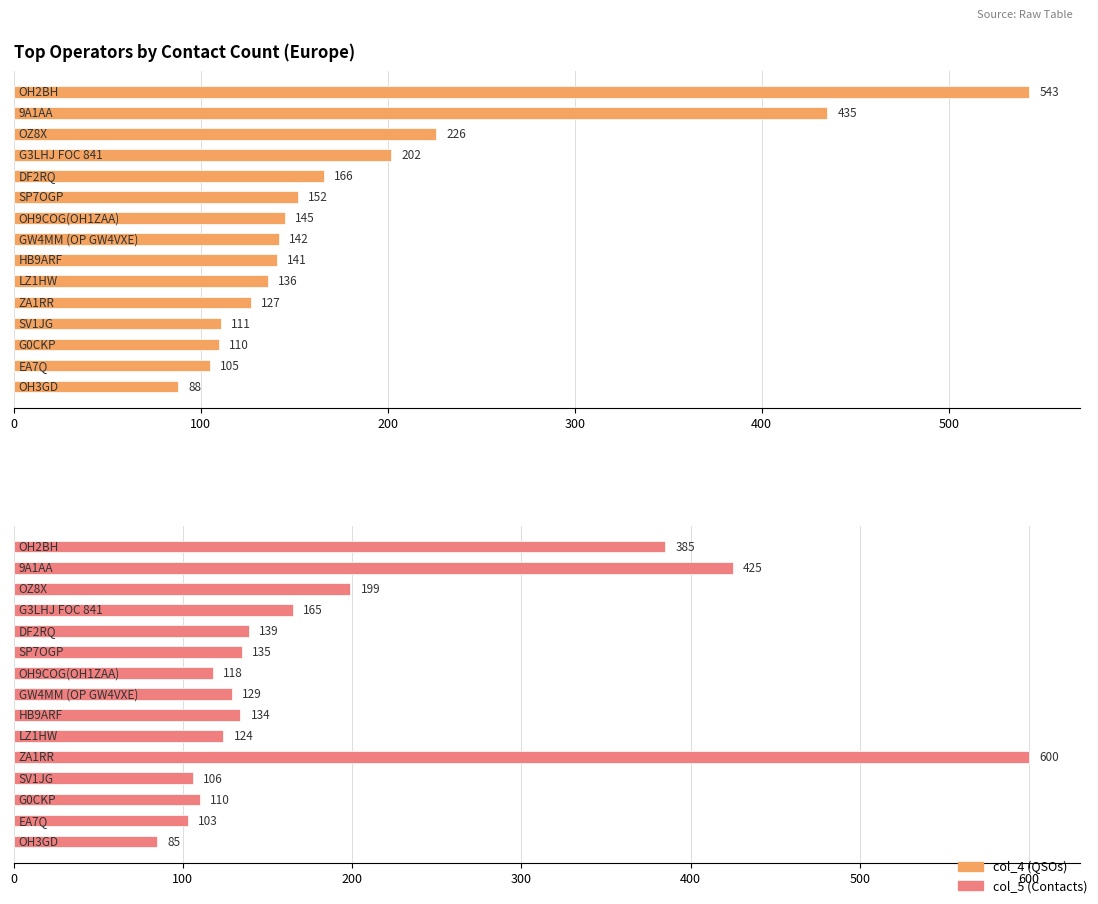

What is the spread (max minus min) of values at 10?

473